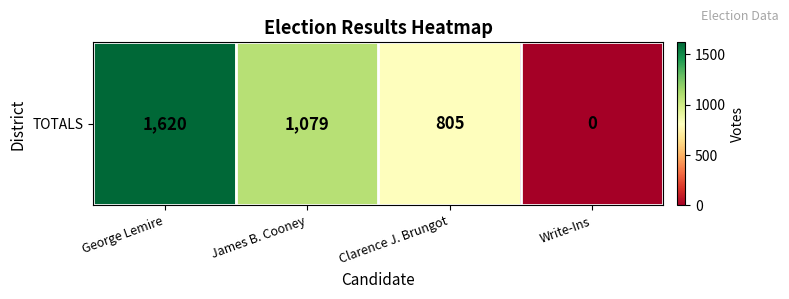

What is the difference between the second highest and second lowest values?

274